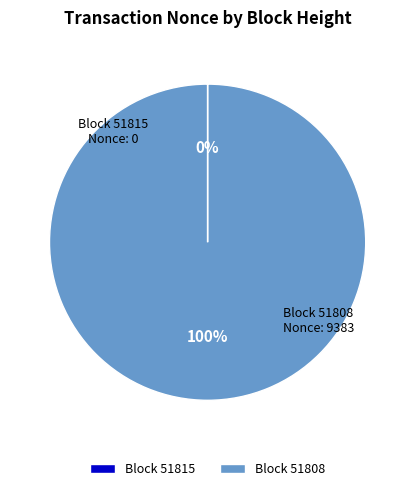

Which category has the biggest portion of the pie?

Block 51808